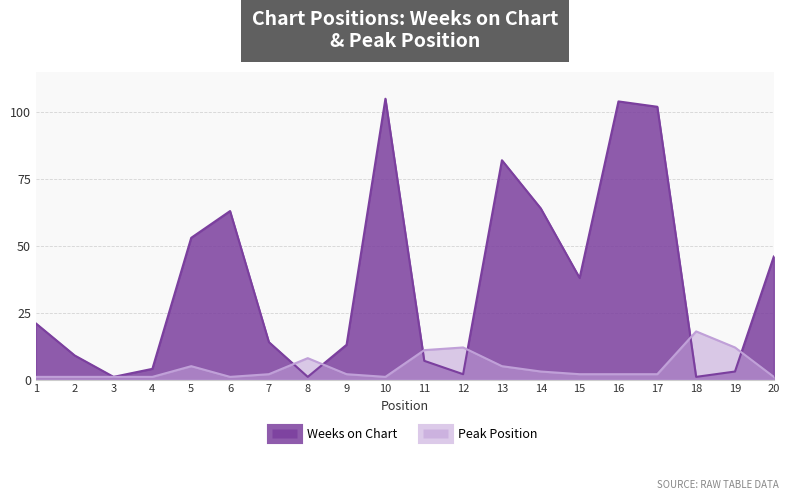

At which category does the chart reach its minimum across all series?

3